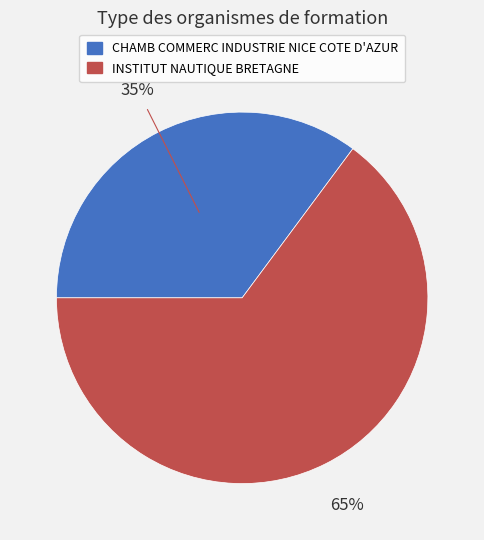

Count the number of slices in the pie.

2